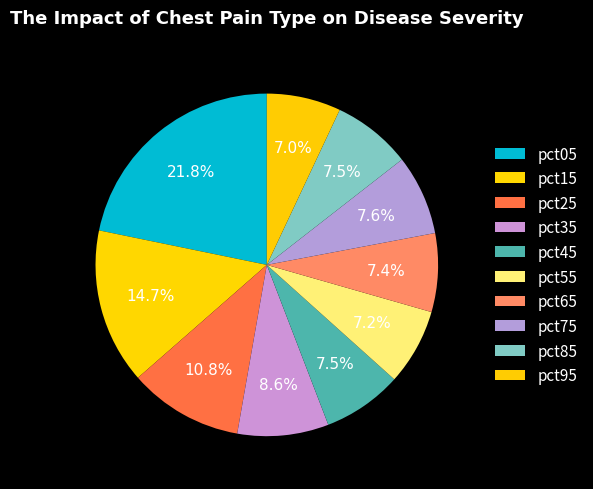

To the nearest percent, what is the difference between the largest and smallest slice percentages?

15%